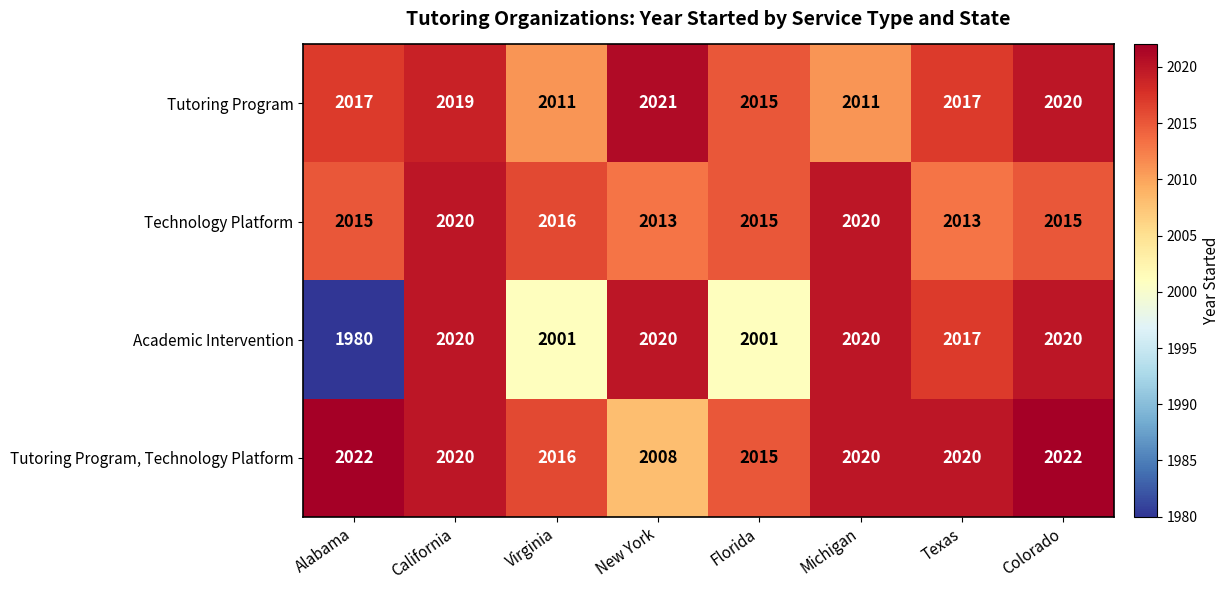

Between Alabama and New York, which series saw the biggest shift?

Academic Intervention